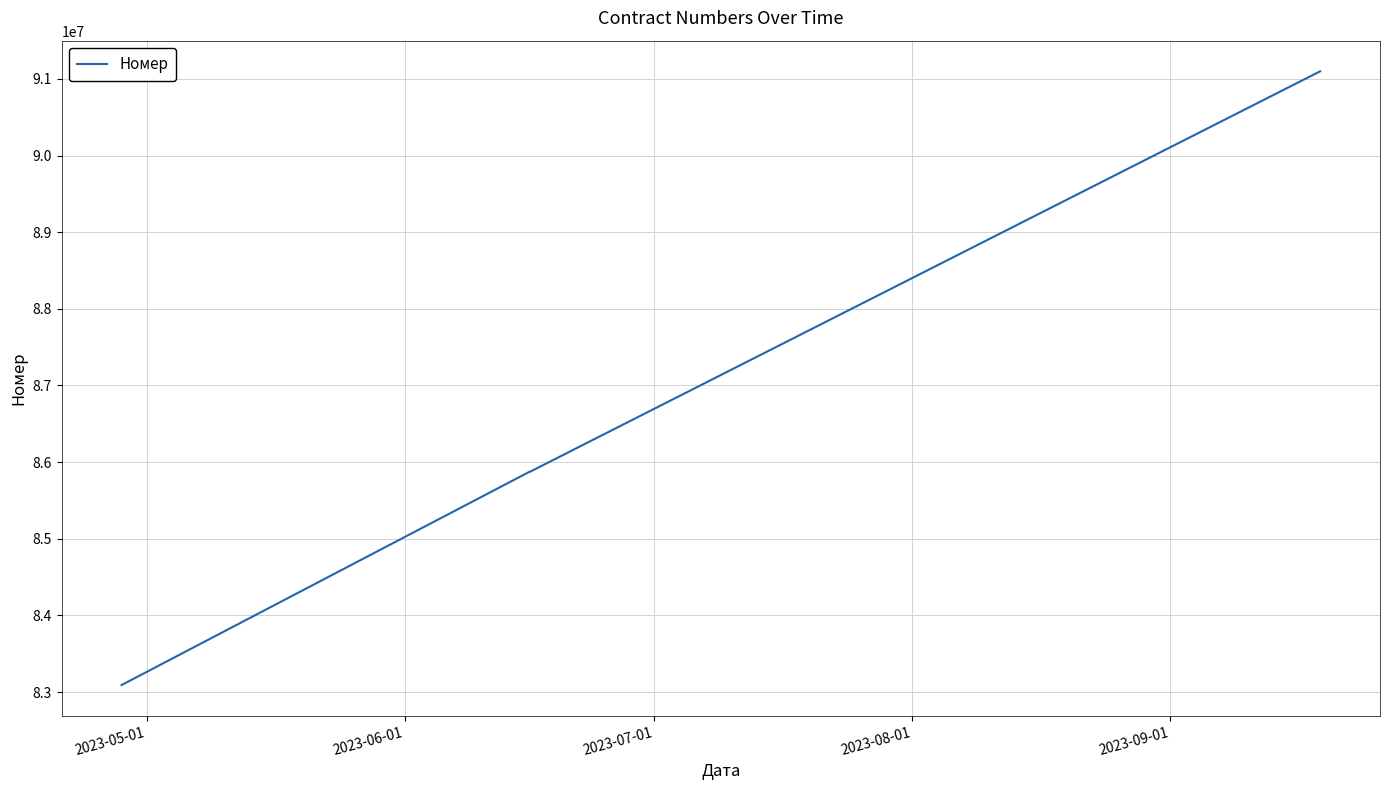

Where does the data first go above 85873489?

2023-08-01